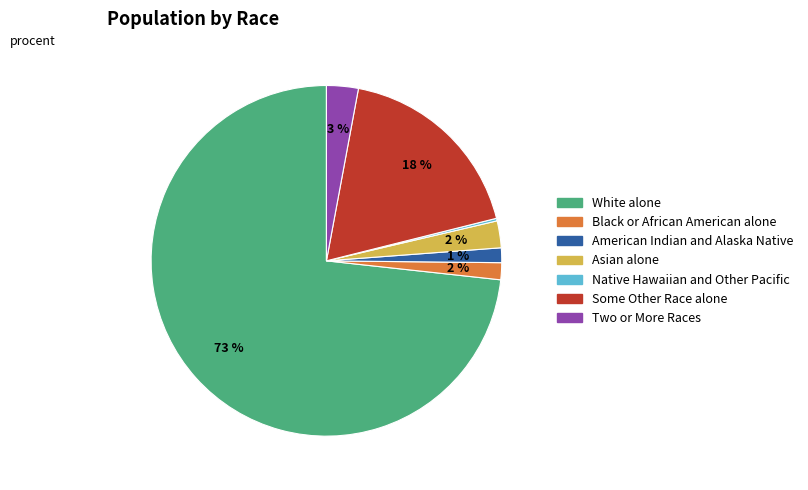

Which category has the biggest portion of the pie?

White alone